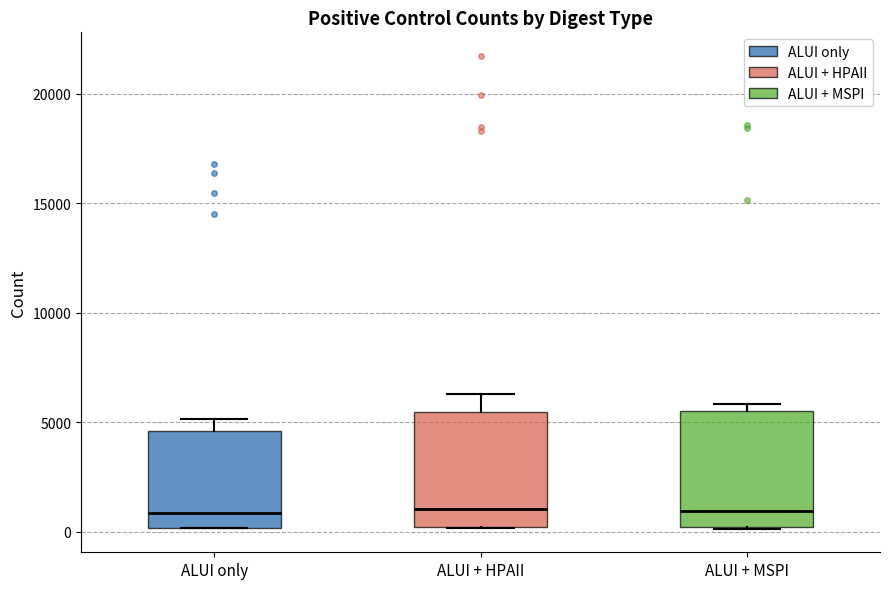

Reading left to right, transcribe this box plot: for each box, give where its median line is, the range the box spans, and where its two whiskers end, as read against the y-axis. The values are not printed on the chart, so give them approximately, as read against the axis.

ALUI only: median 1000, box 0 to 4500, whiskers 0 to 5000
ALUI + HPAII: median 1000, box 0 to 5500, whiskers 0 to 6500
ALUI + MSPI: median 1000, box 0 to 5500, whiskers 0 to 6000